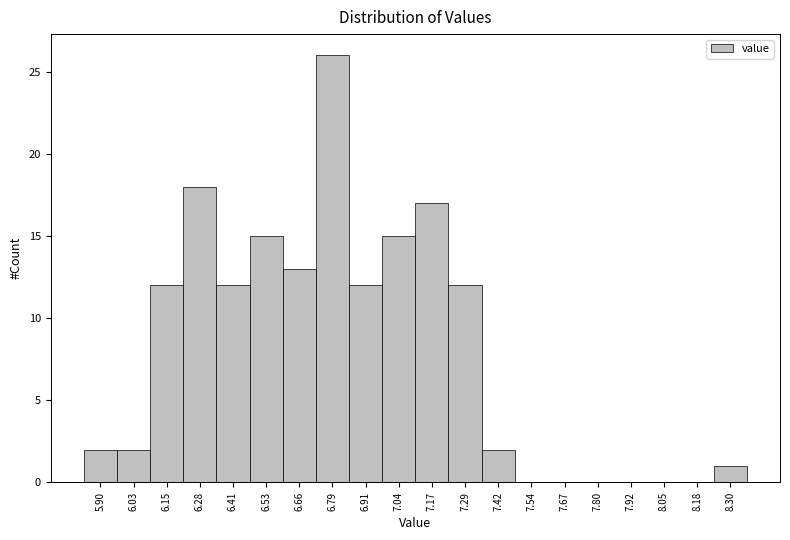

Reading left to right, transcribe all the data shown in this chart.

5.90=2	6.03=2	6.15=12	6.28=18	6.41=12	6.53=15	6.66=13	6.79=26	6.91=12	7.04=15	7.17=17	7.29=12	7.42=2	7.54=0	7.67=0	7.80=0	7.92=0	8.05=0	8.18=0	8.30=1